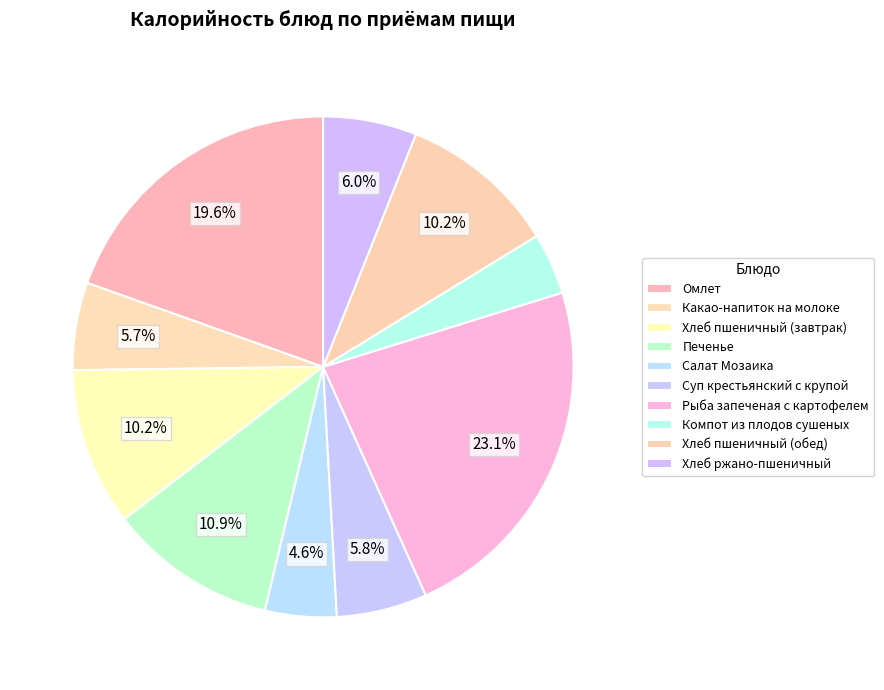

What percentage is the Компот из плодов сушеных slice, to the nearest percent?

4%